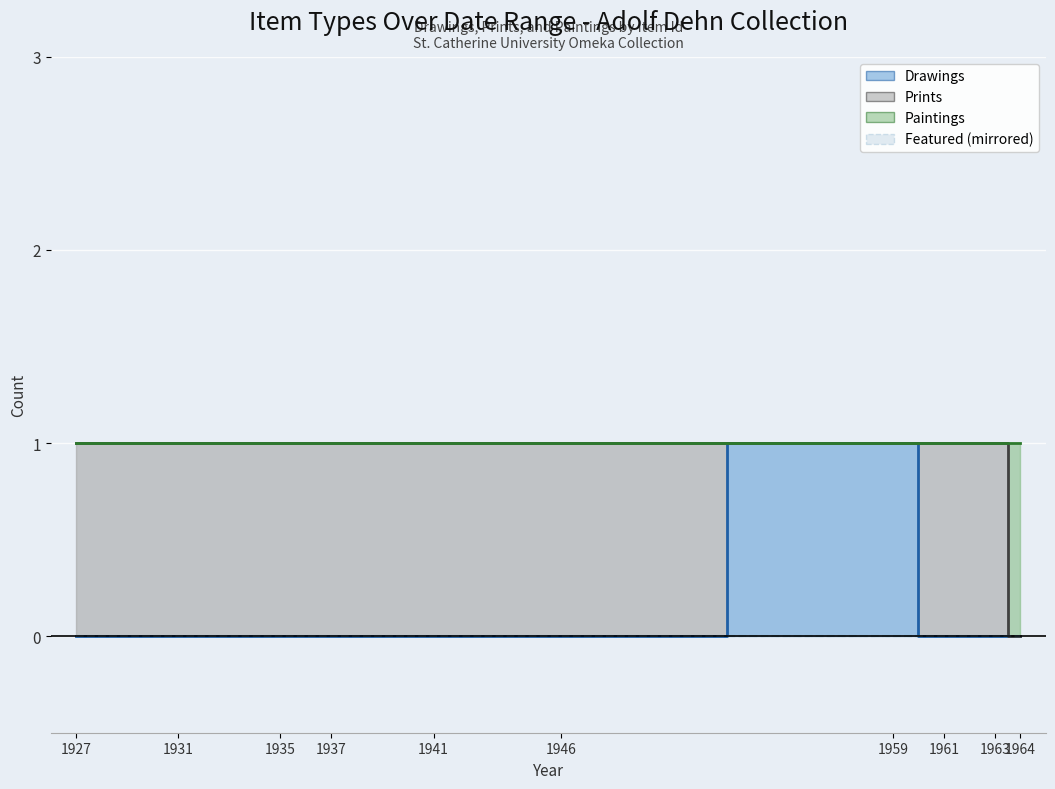

Which series has the largest range (max minus min)?

Drawings